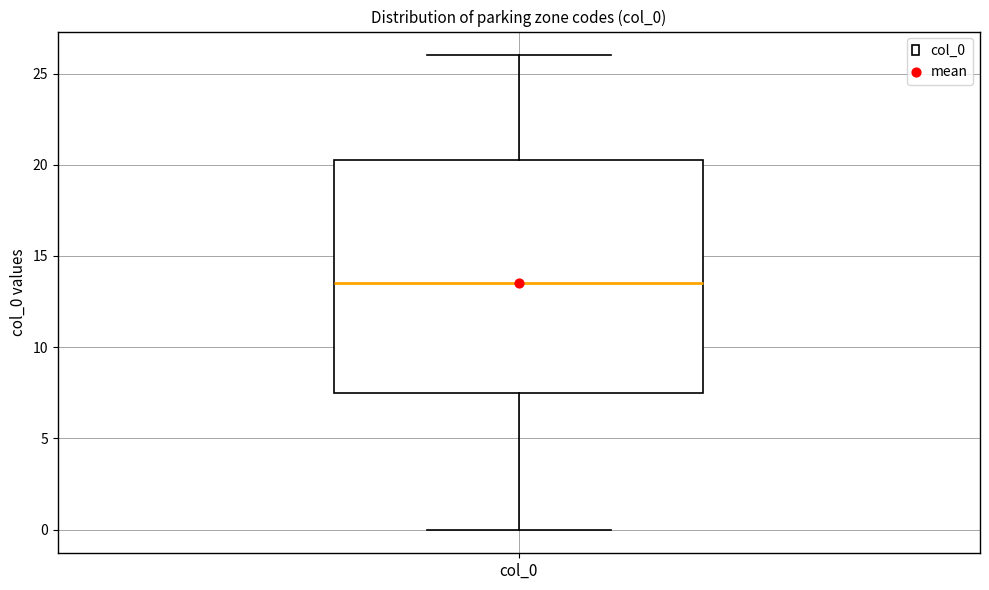

Transcribe this box plot: give where the median line is, the range the box spans, and where the two whiskers end, as read against the y-axis. The values are not printed on the chart, so give them approximately, as read against the axis.

median 13.5, box 7.5 to 20.5, whiskers 0.0 to 26.0